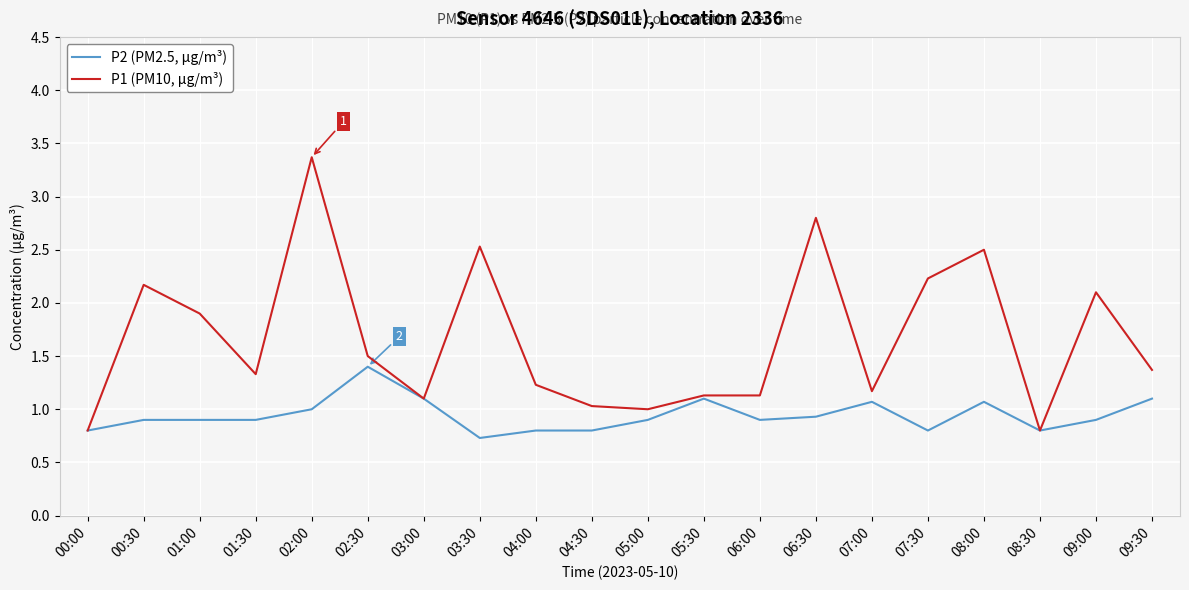

Reading right to left, what are all the values shown in this chart?

P2 (PM2.5, µg/m³): 1.1	0.9	0.8	1.1	0.8	1.1	0.9	0.9	1.1	0.9	0.8	0.8	0.7	1.1	1.4	1.0	0.9	0.9	0.9	0.8
P1 (PM10, µg/m³): 1.4	2.1	0.8	2.5	2.2	1.2	2.8	1.1	1.1	1.0	1.0	1.2	2.5	1.1	1.5	3.4	1.3	1.9	2.2	0.8